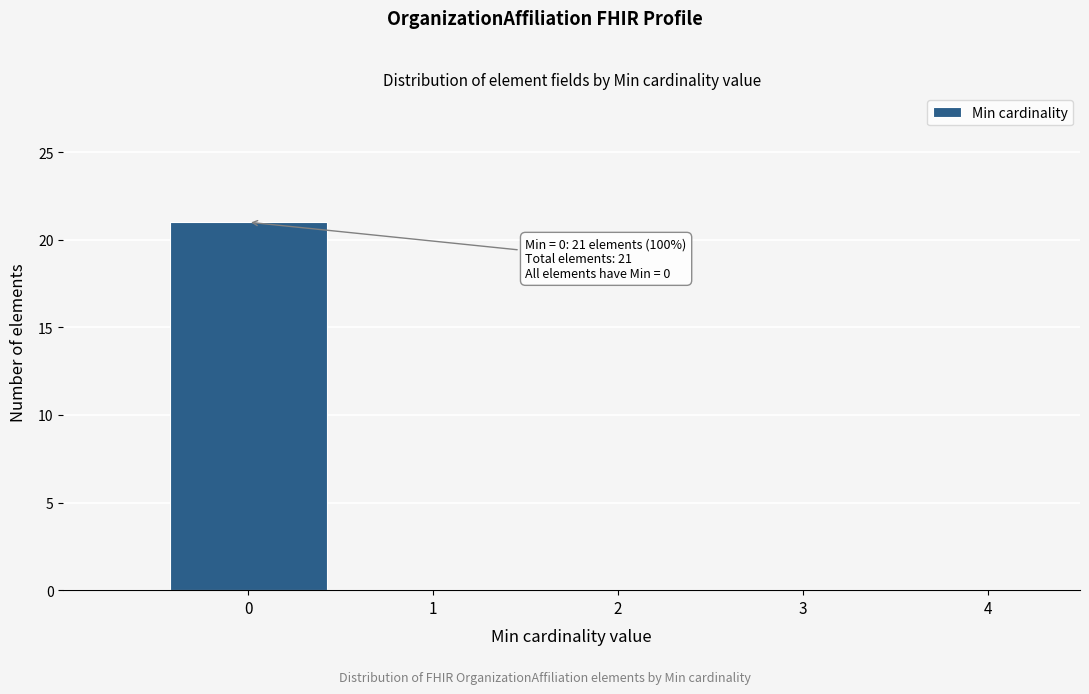

Which range on the x-axis has the tallest bar?

-0.5 to 0.5